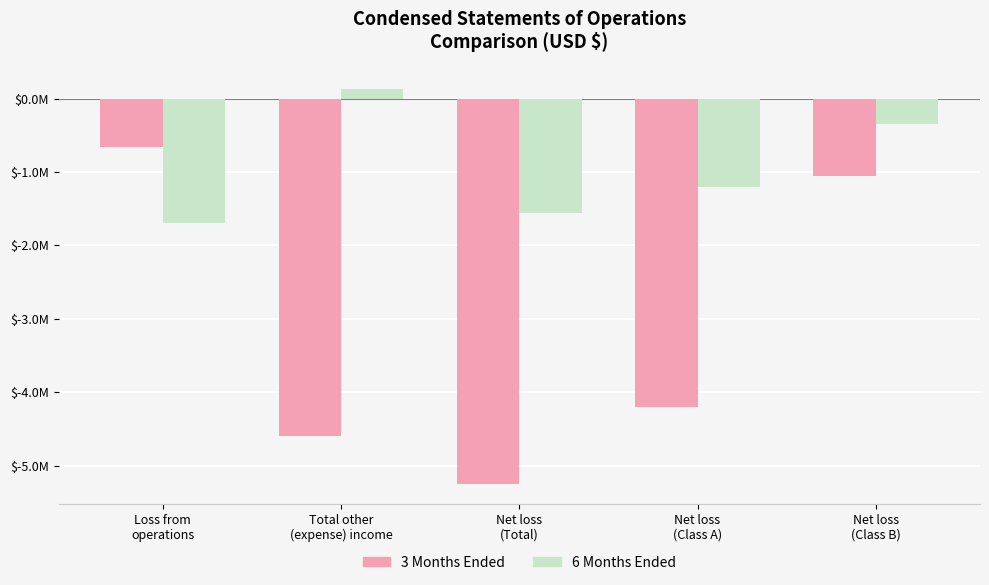

What are all the series names shown in the legend?

3 Months Ended, 6 Months Ended